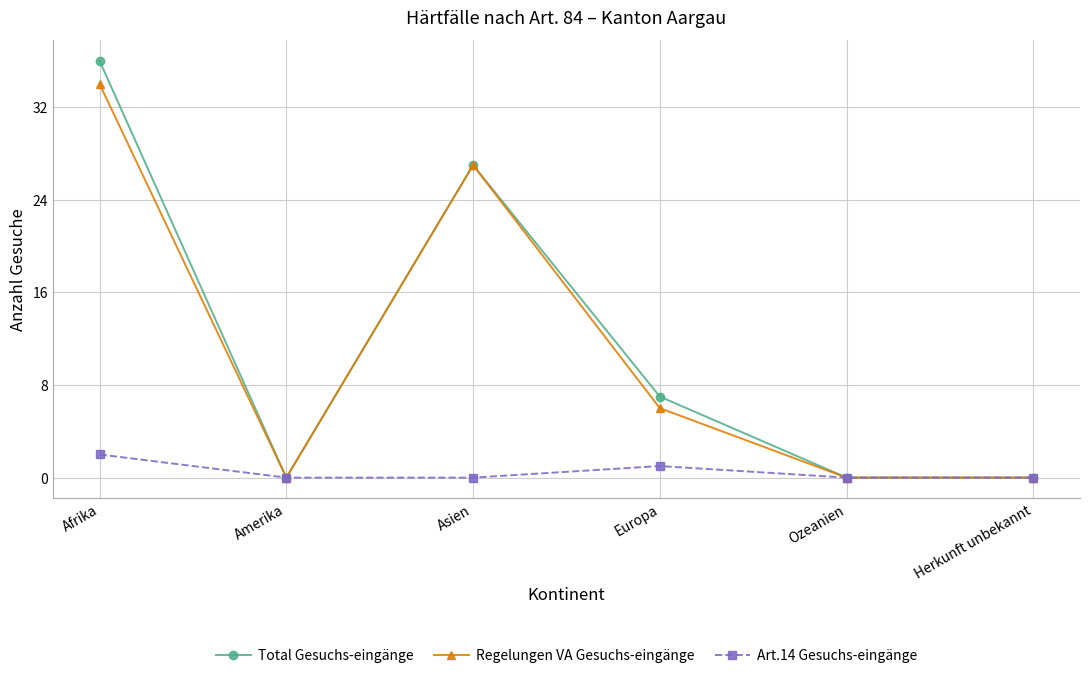

At which category is the sum across all series the highest?

Afrika